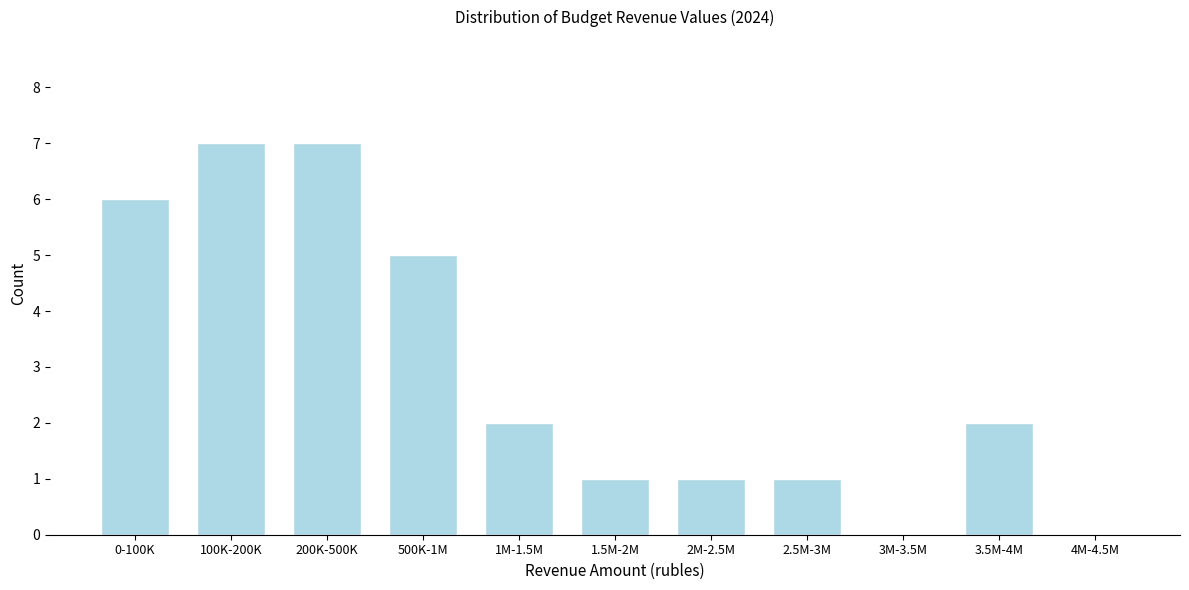

Reading left to right, list all the values displayed in this chart.

0-100K=6	100K-200K=7	200K-500K=7	500K-1M=5	1M-1.5M=2	1.5M-2M=1	2M-2.5M=1	2.5M-3M=1	3M-3.5M=0	3.5M-4M=2	4M-4.5M=0